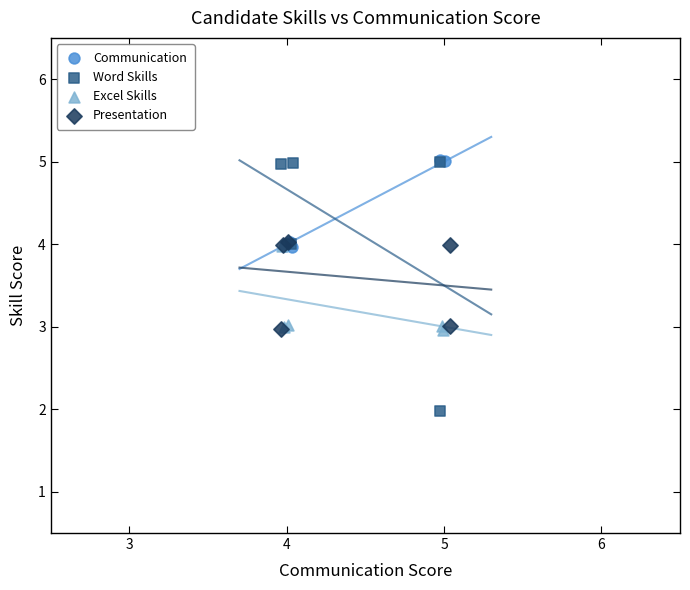

Which series reaches the minimum Y coordinate?

Word Skills